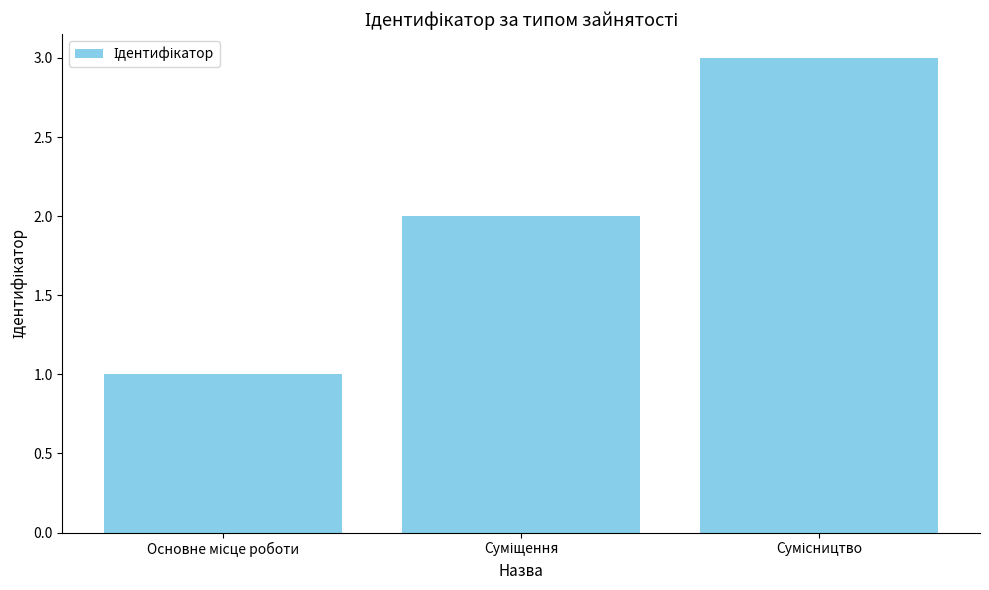

Count the values in the range 1 to 3.

3